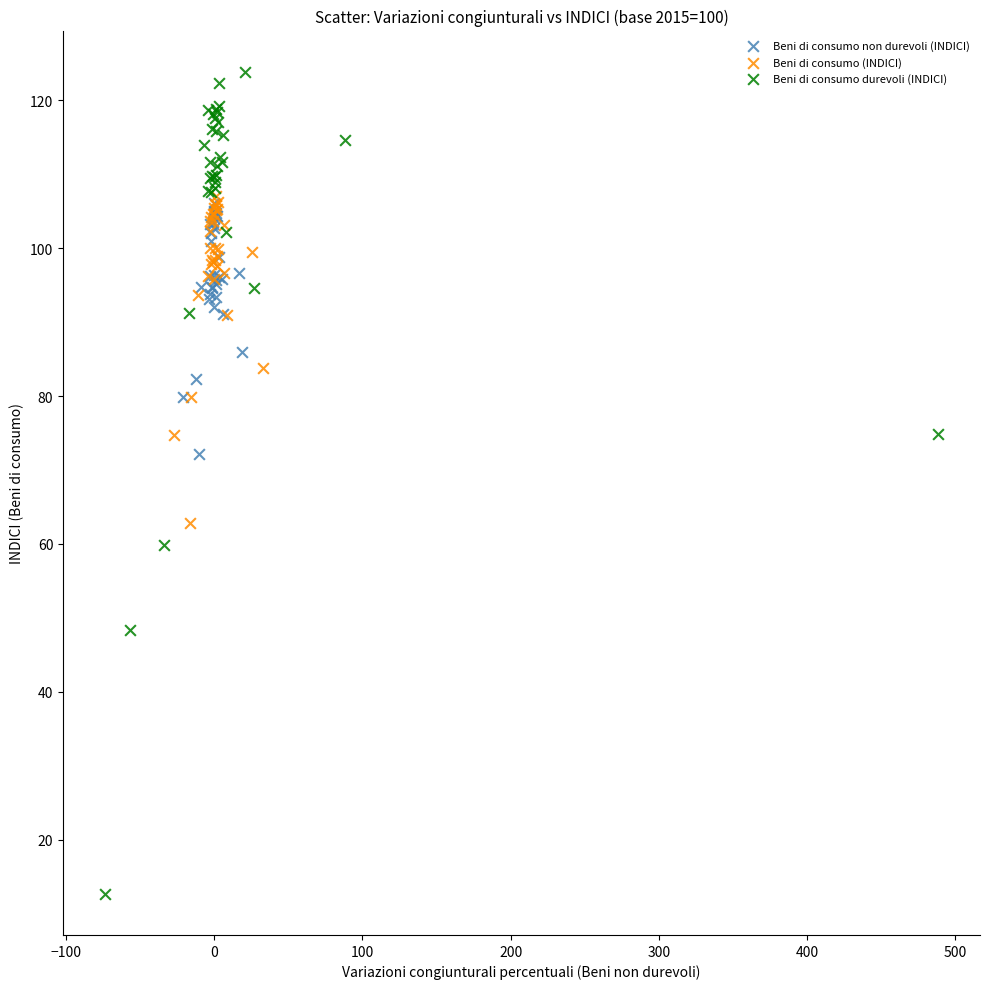

Which series contains the highest Y value?

Beni di consumo durevoli (INDICI)